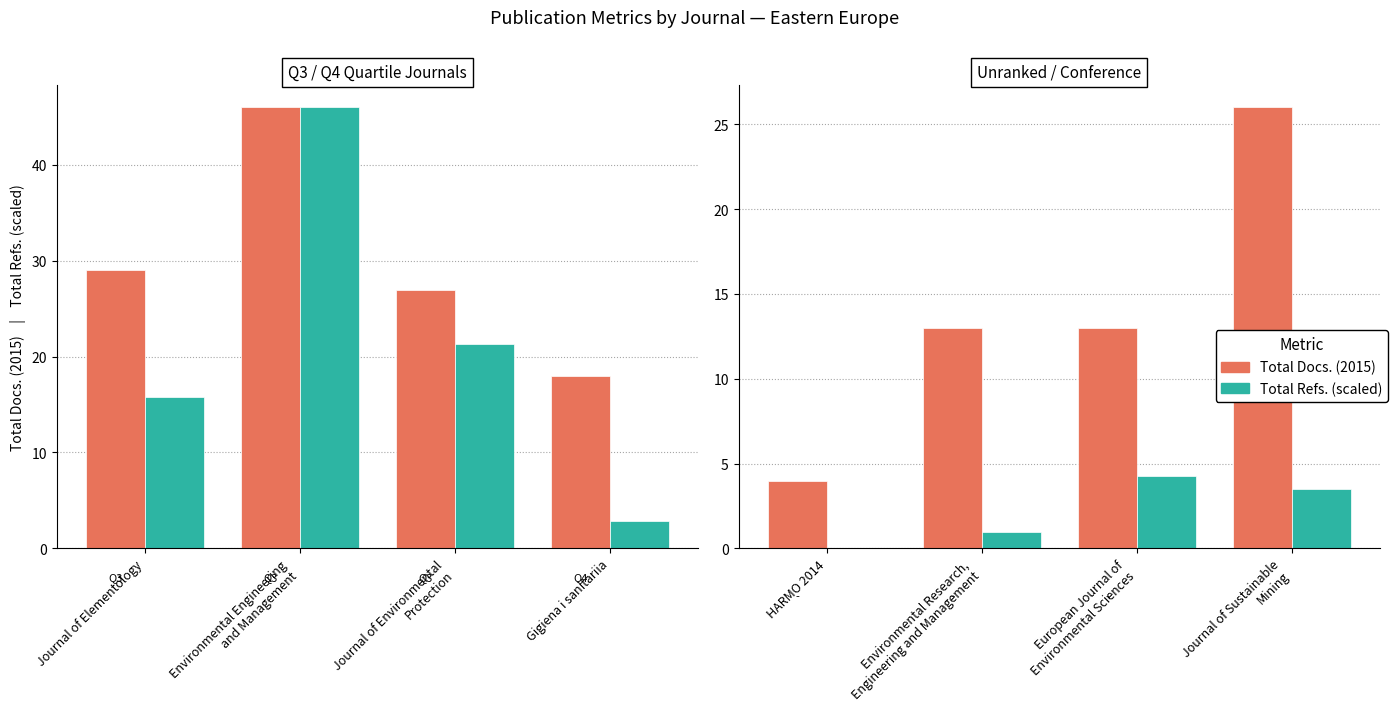

What is the lowest value of the Total Docs. (2015) series?

4.0